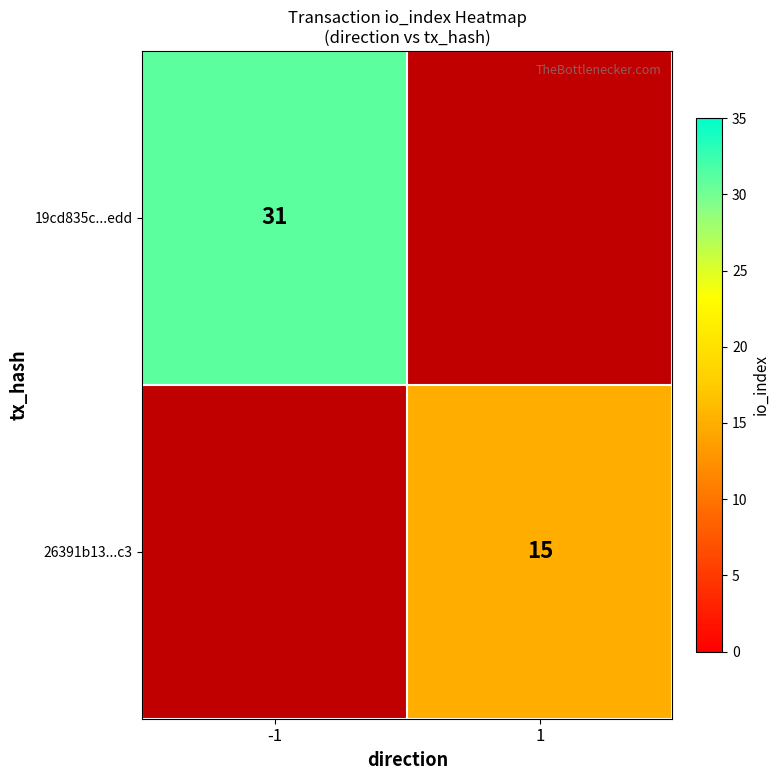

Is the value of 19cd835c...edd at -1 greater than the value of 26391b13...c3 at 1?

Yes